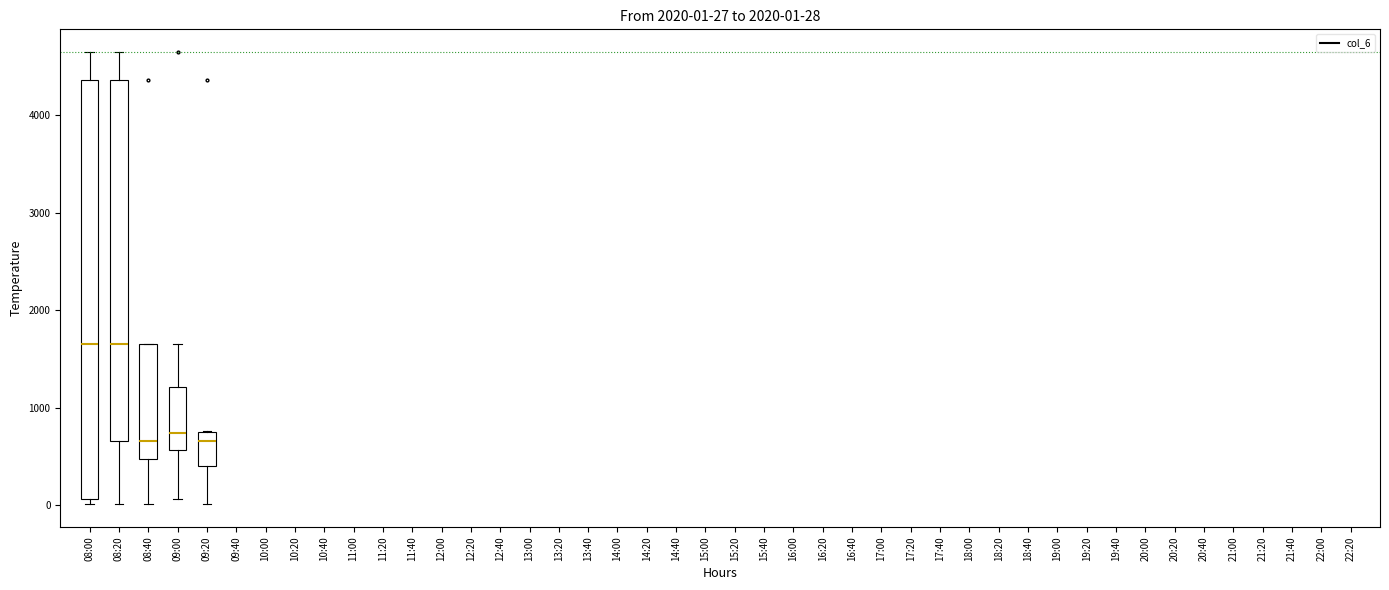

Comparing the boxes themselves (not the whiskers), which one is the tallest?

08:00